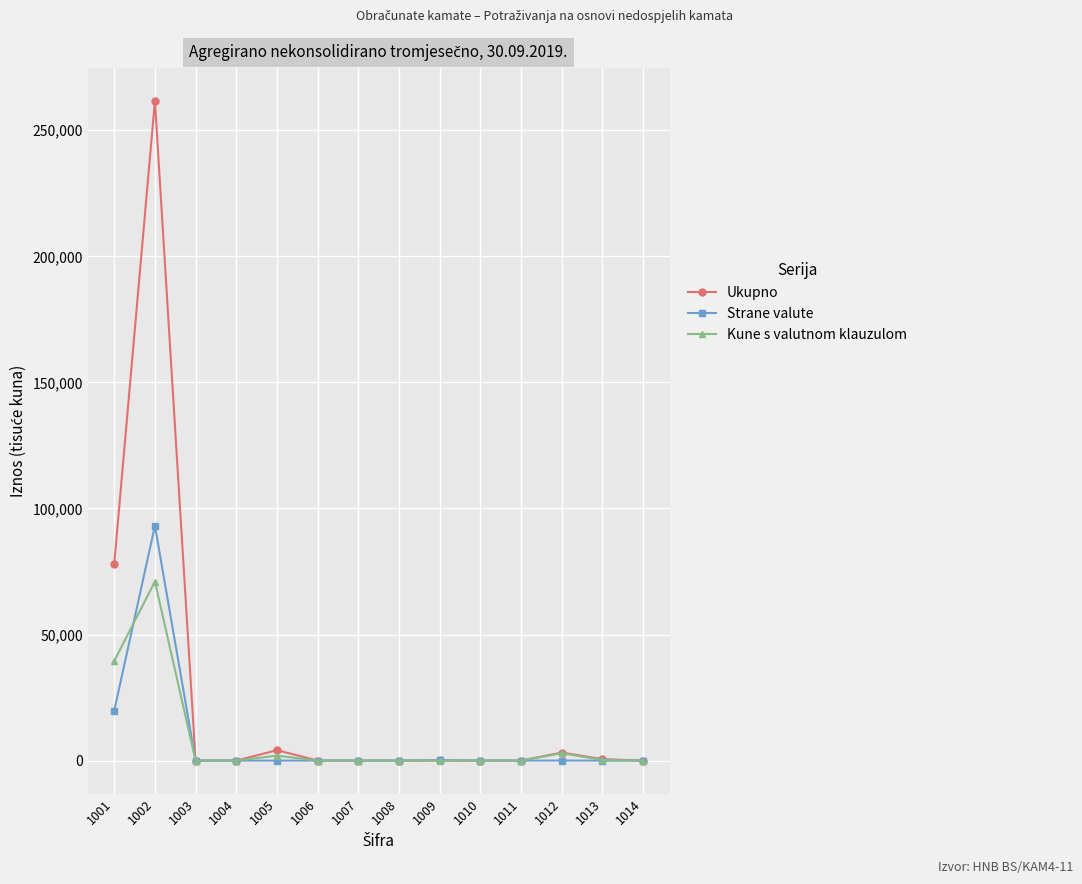

What is the difference between the highest and lowest values at 1005?

4133